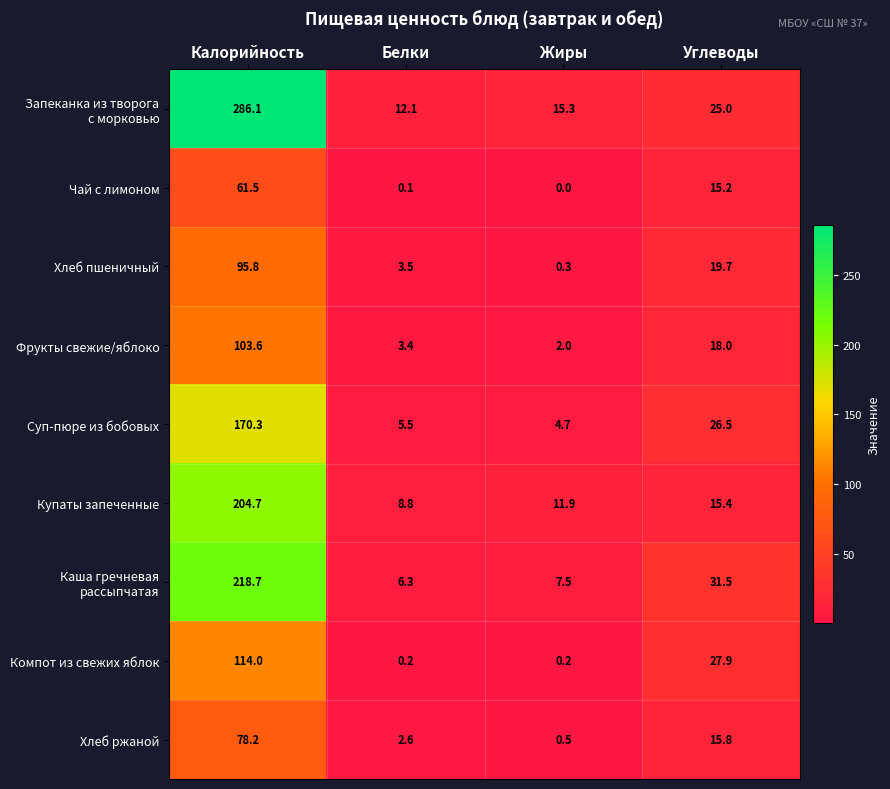

What is the sum of all Суп-пюре из бобовых values?

207.0